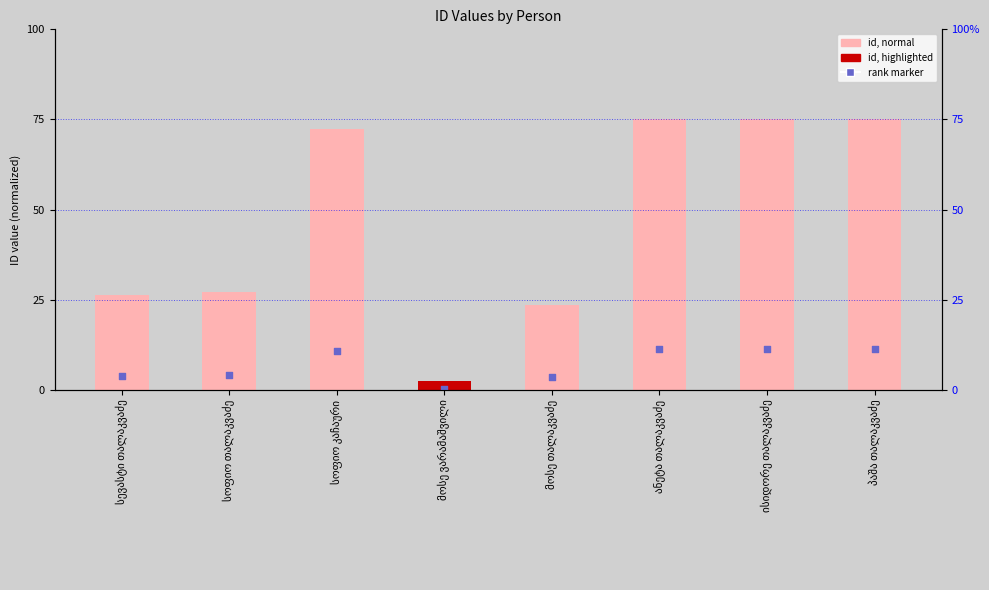

Which series reaches the maximum Y coordinate?

id (normalized)